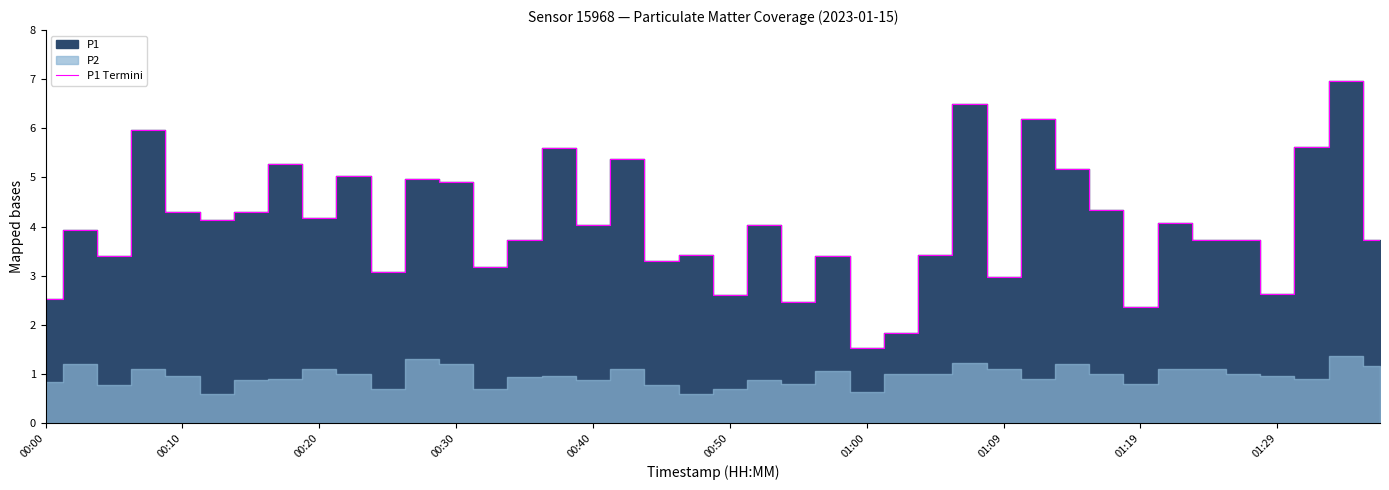

How many lines are shown in the chart?

1